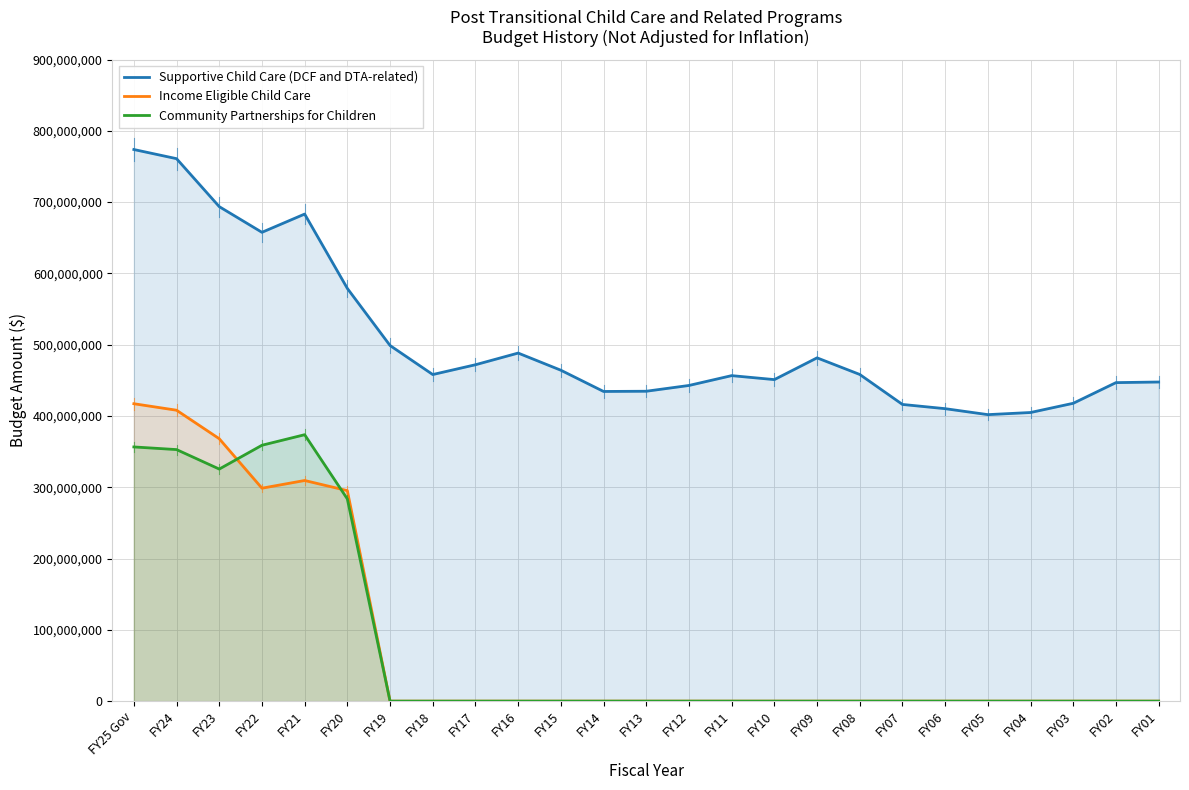

How many values in the Community Partnerships for Children series exceed 0?

6